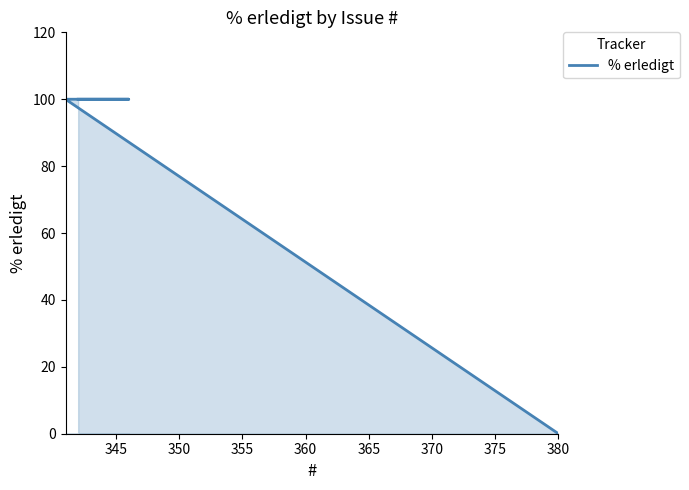

Between 340 and 365, which is larger?

340